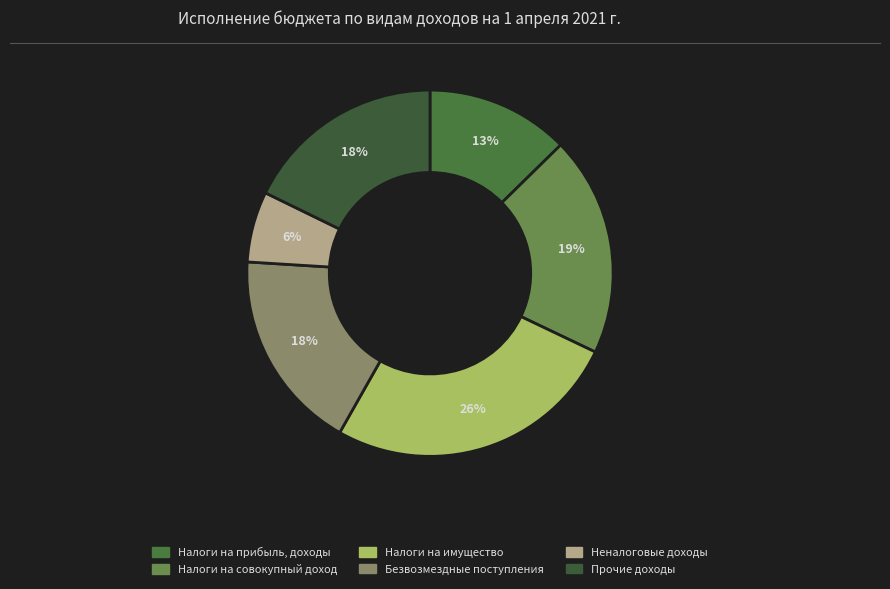

Which slice is the largest?

Налоги на имущество